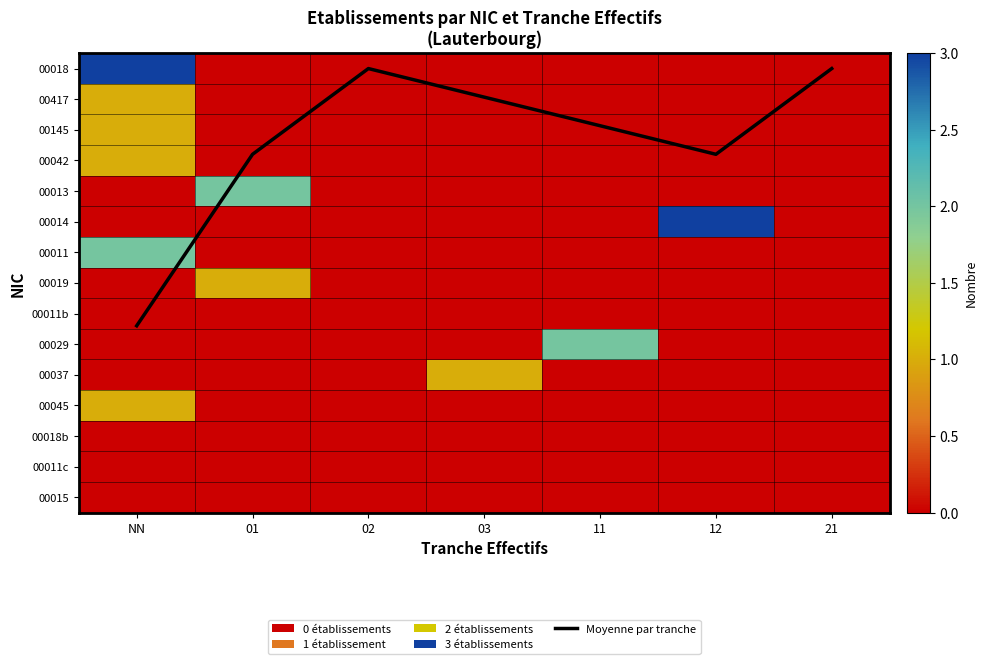

How many data points in 00417 are above 0?

1